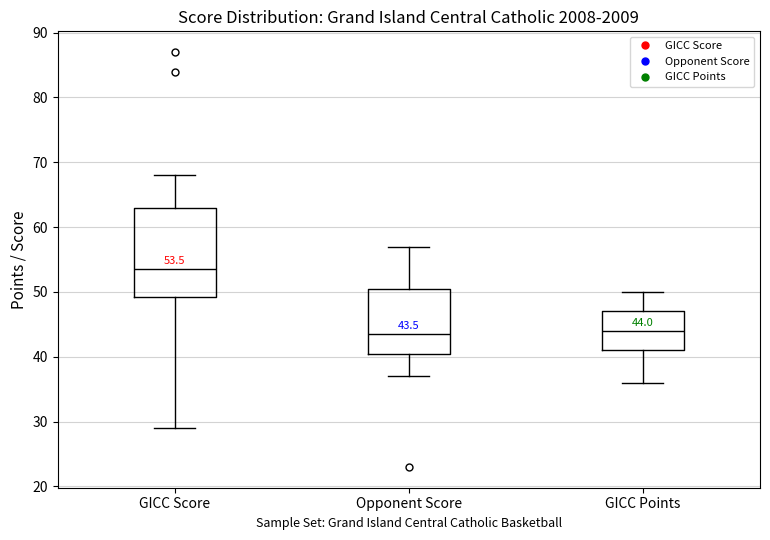

Comparing the boxes themselves (not the whiskers), which one is the tallest?

GICC Score